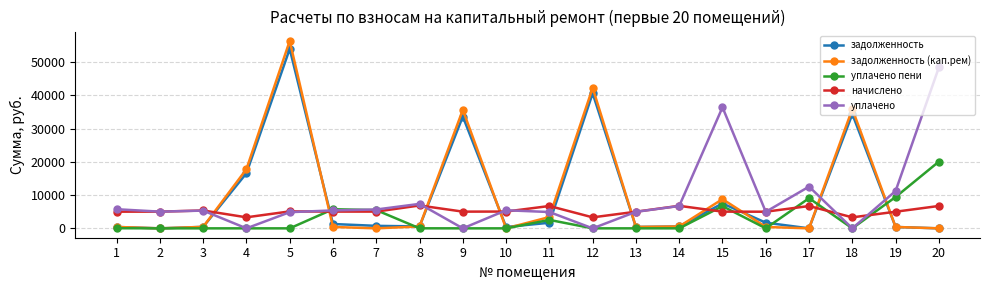

At which category is the sum across all series the highest?

5